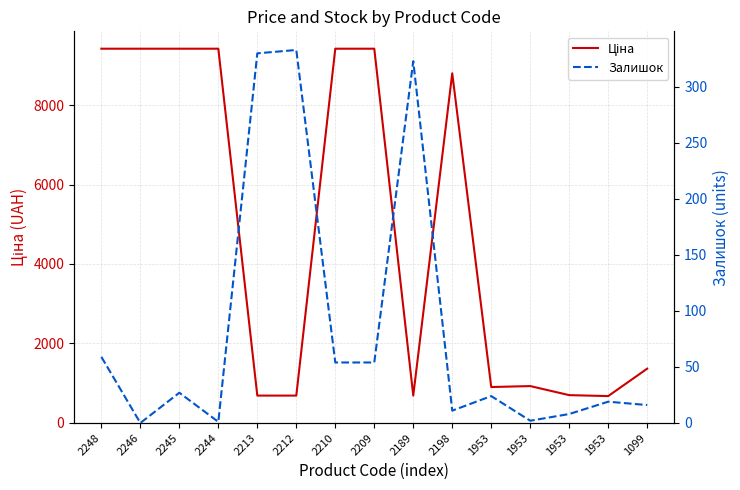

What is the sum of all Залишок values?

1261.0